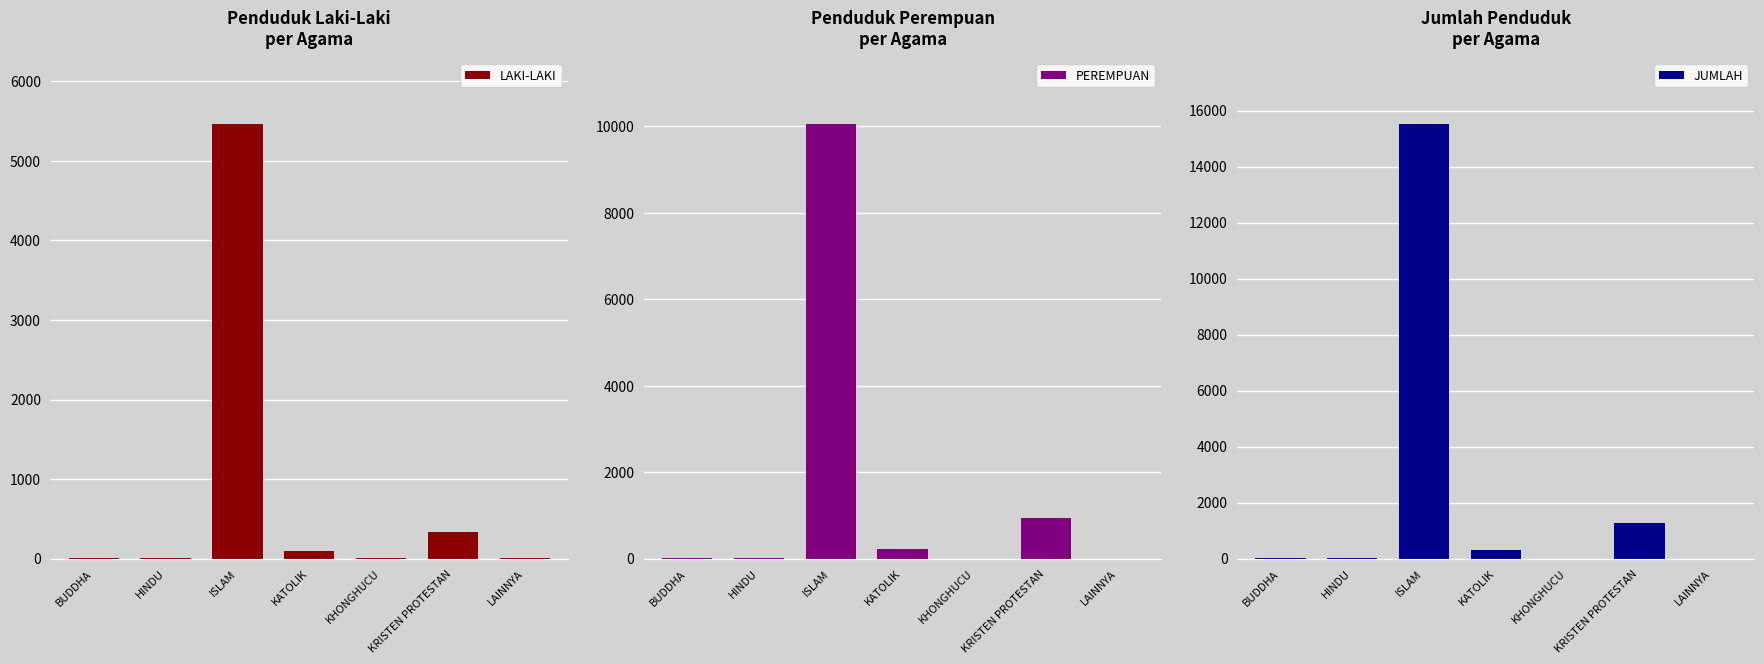

List the series in order of their overall mean, highest first.

JUMLAH, PEREMPUAN, LAKI-LAKI